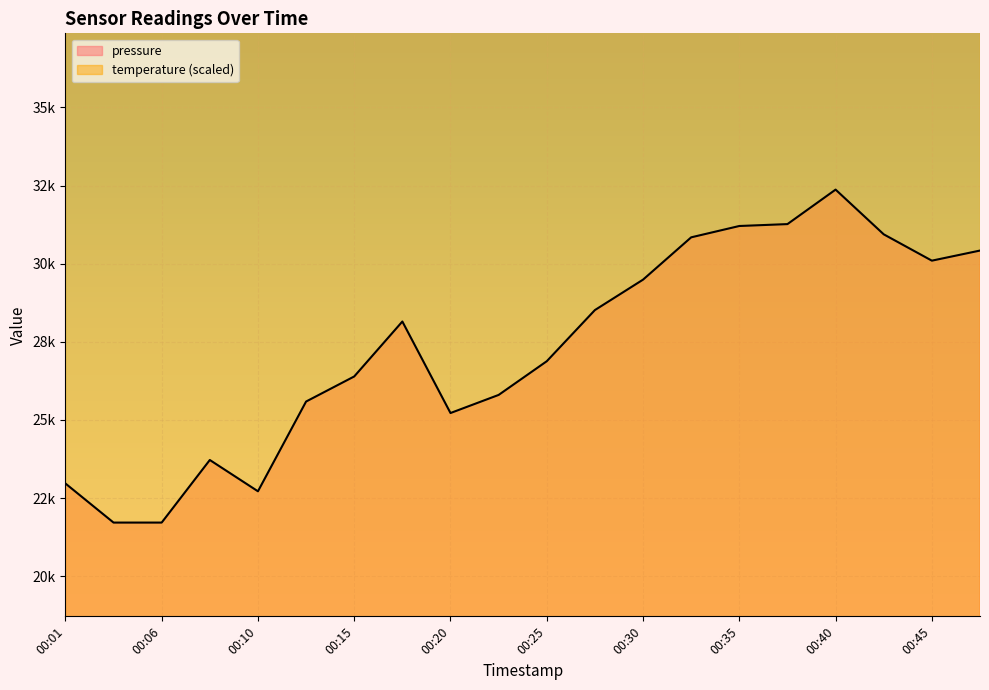

How many lines are shown in the chart?

1